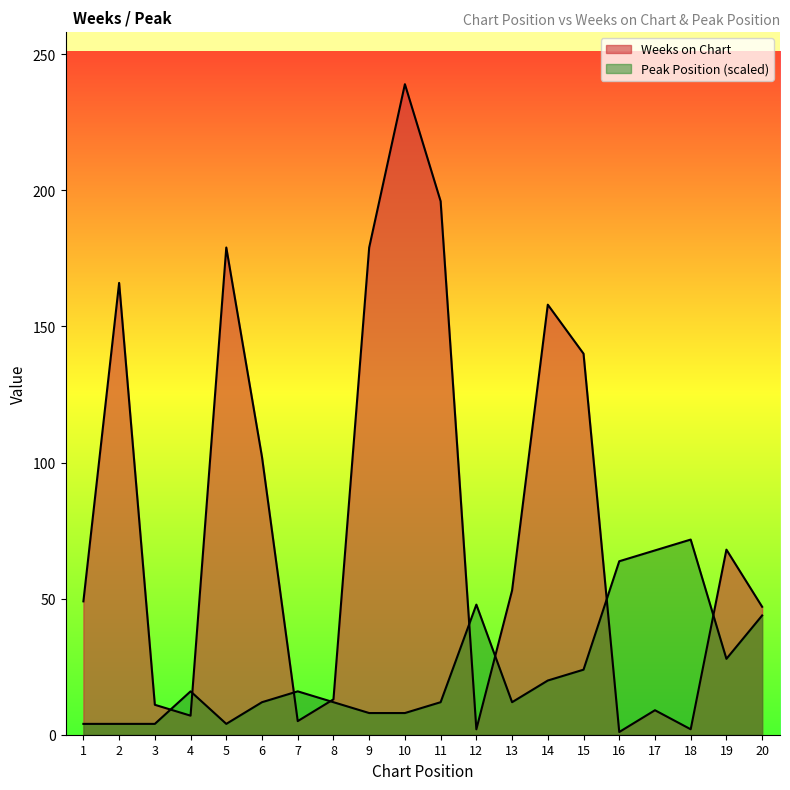

Reading left to right, what are all the values shown in this chart?

Weeks on Chart: 49.0	166.0	11.0	7.0	179.0	102.0	5.0	13.0	179.0	239.0	196.0	2.0	53.0	158.0	140.0	1.0	9.0	2.0	68.0	47.0
Peak Position: 4.0	4.0	4.0	15.9	4.0	12.0	15.9	12.0	8.0	8.0	12.0	47.8	12.0	19.9	23.9	63.7	67.7	71.7	27.9	43.8